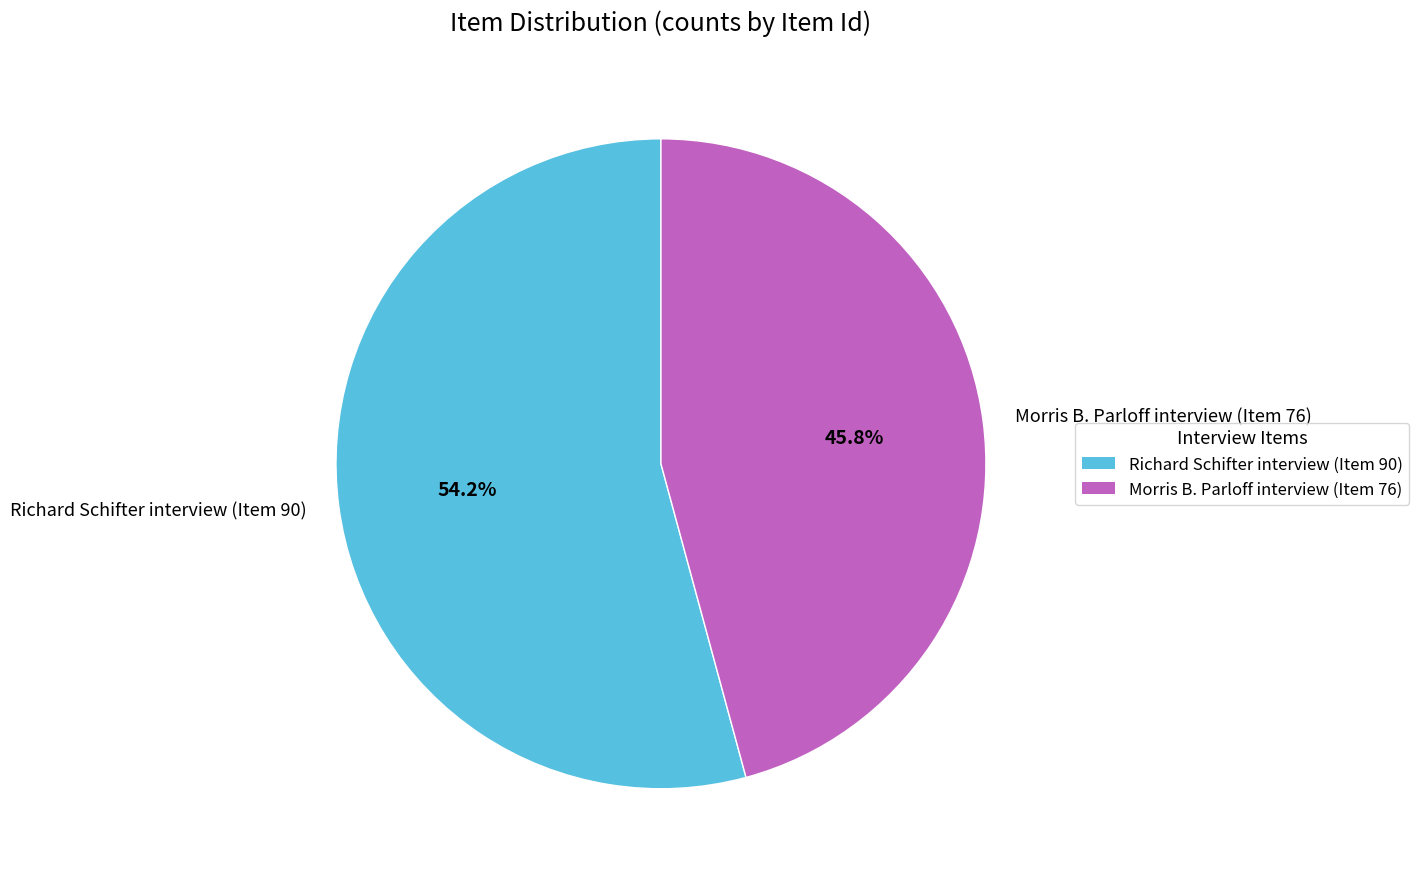

Between Richard Schifter interview (Item 90) and Morris B. Parloff interview (Item 76), which is larger?

Richard Schifter interview (Item 90)